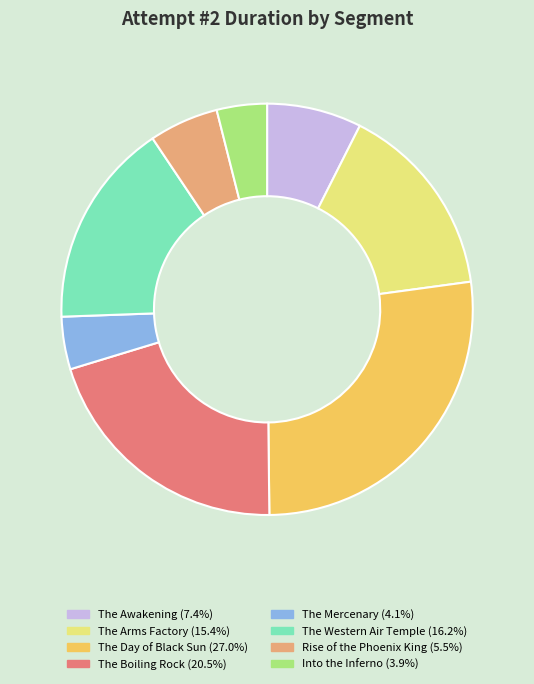

Approximately how many times larger is the value at The Mercenary compared to The Western Air Temple?

0.3